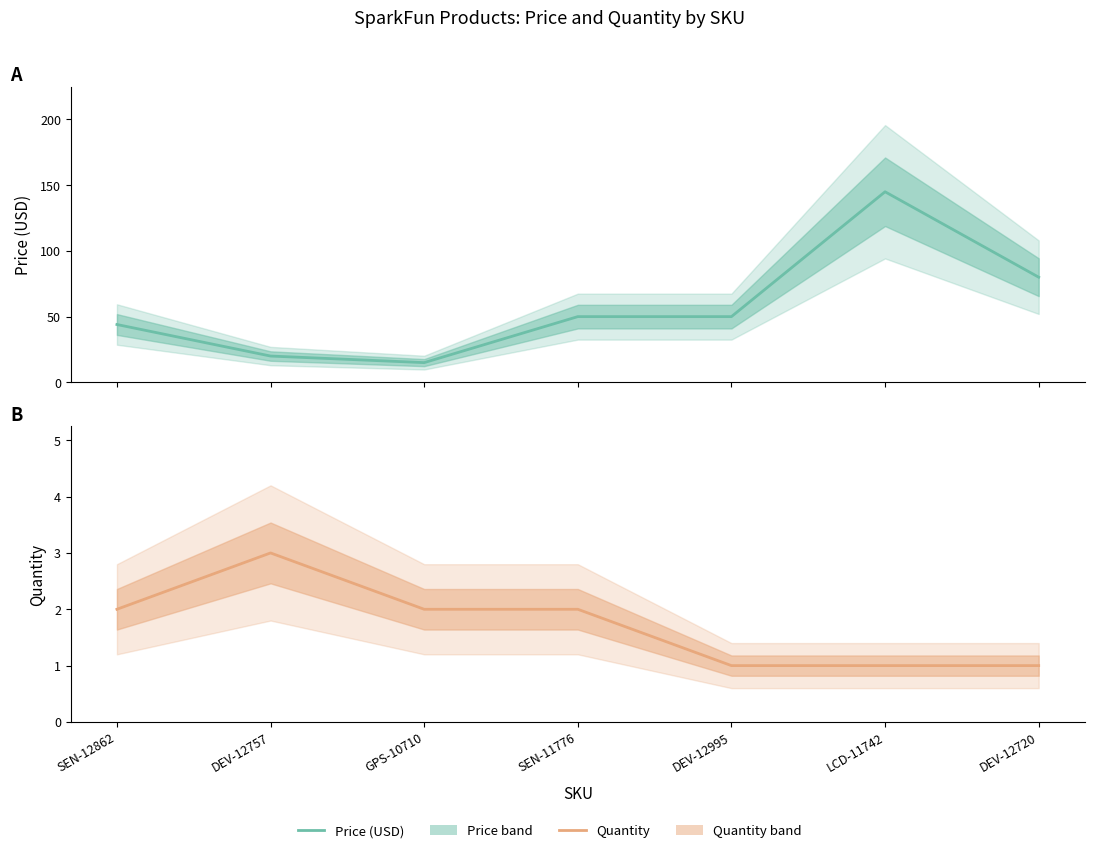

What is the minimum value for Price (USD)?

14.9